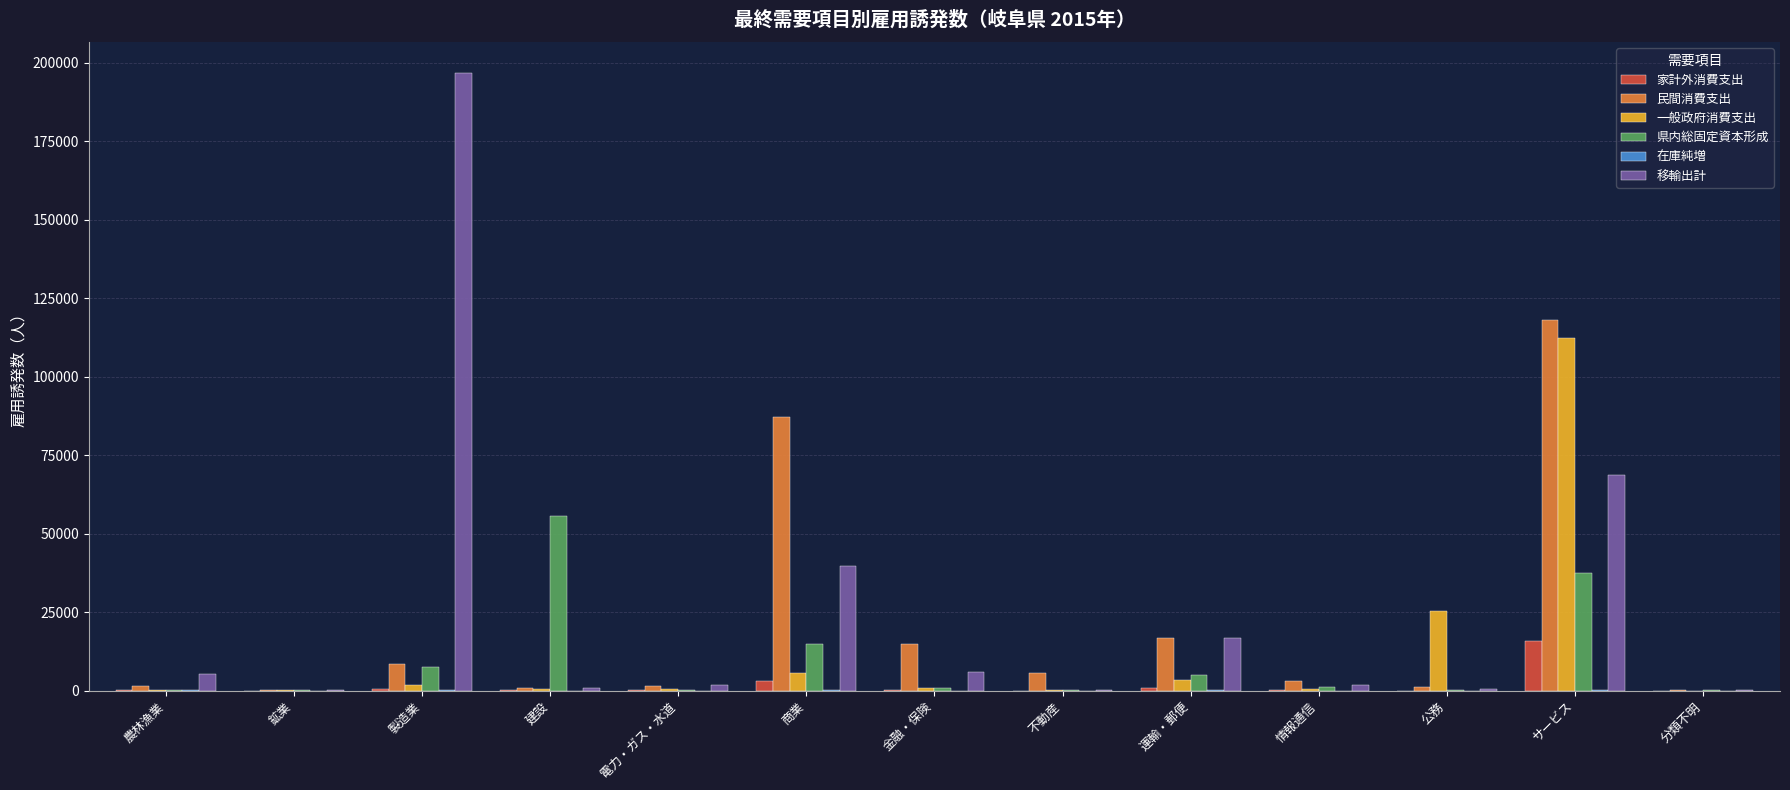

At which label is 県内総固定資本形成 closest to 27784?

サービス